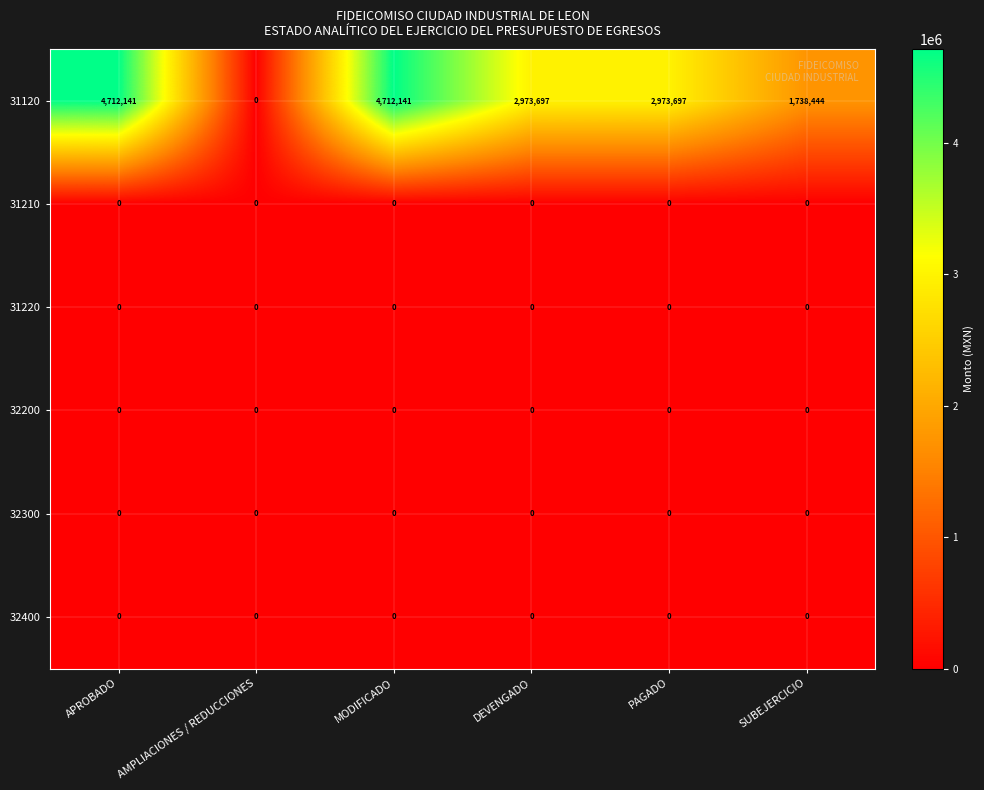

What is the total value across all series at PAGADO?

2973697